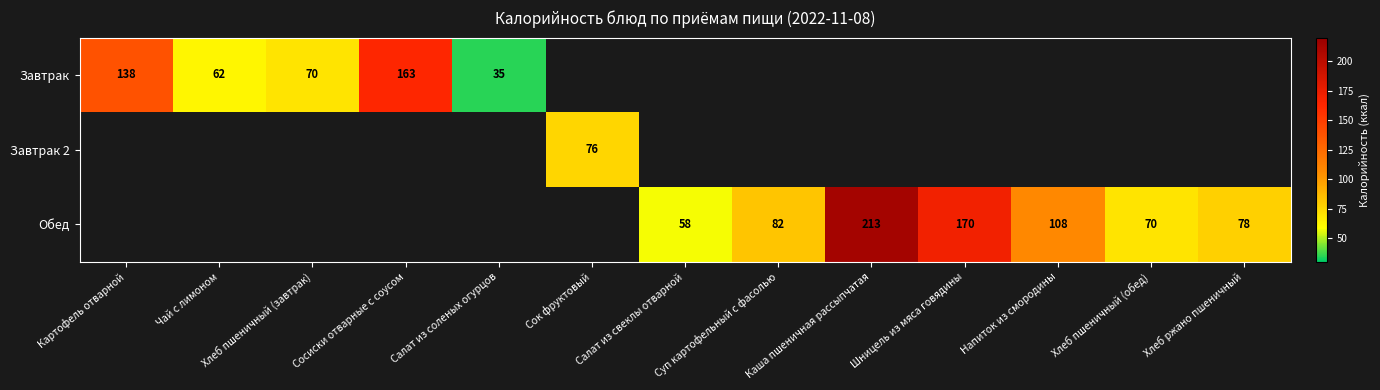

How many distinct data groups are displayed?

3